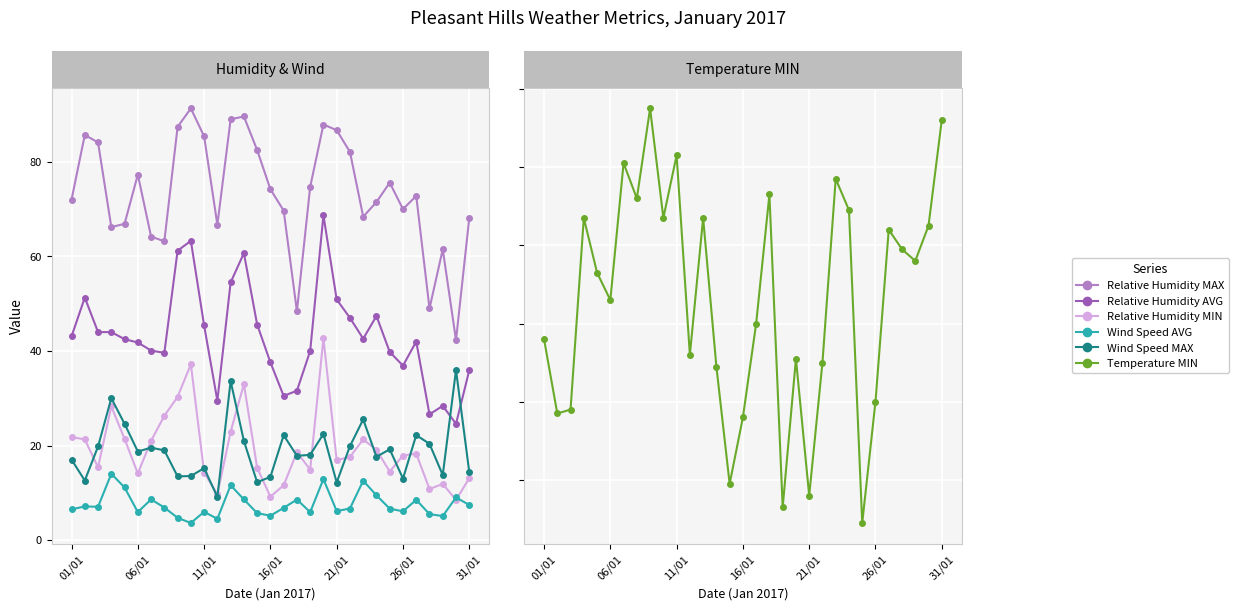

Where does the Relative Humidity AVG series first go above 42?

01/01